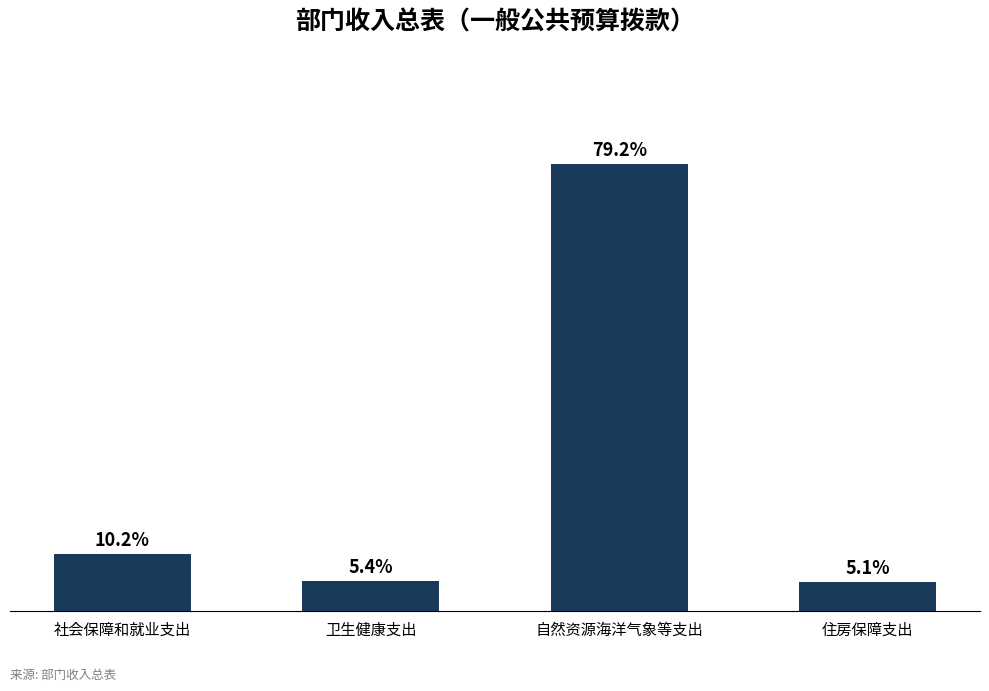

What is the difference between the second highest and second lowest values?

4.4